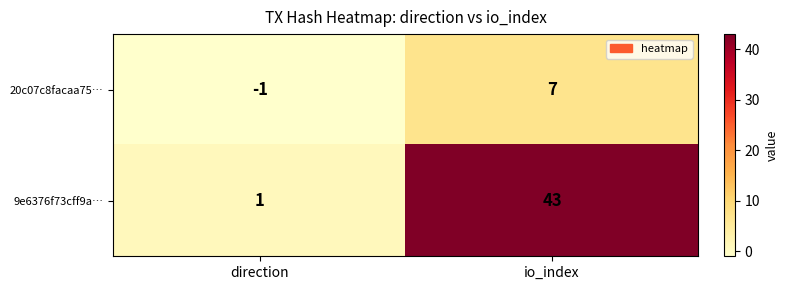

Which series changed the most between direction and io_index?

9e6376f73cff9a…